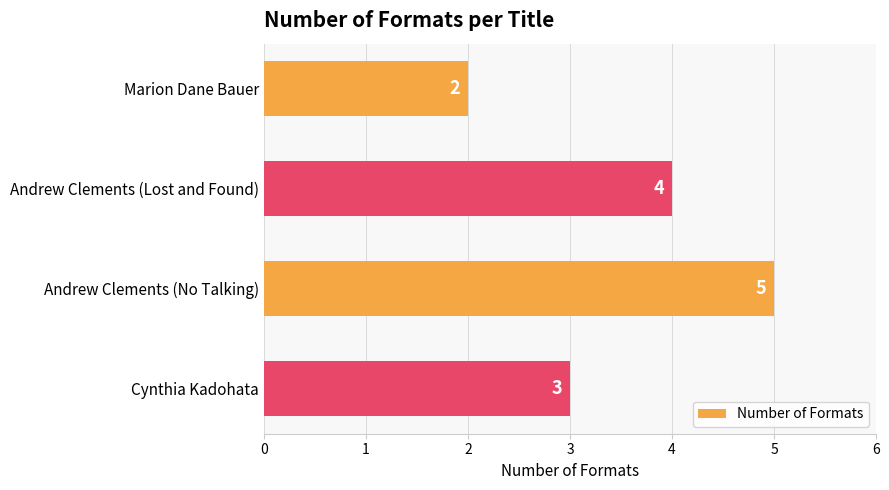

Rank the categories by value from lowest to highest.

Marion Dane Bauer, Cynthia Kadohata, Andrew Clements (Lost and Found), Andrew Clements (No Talking)